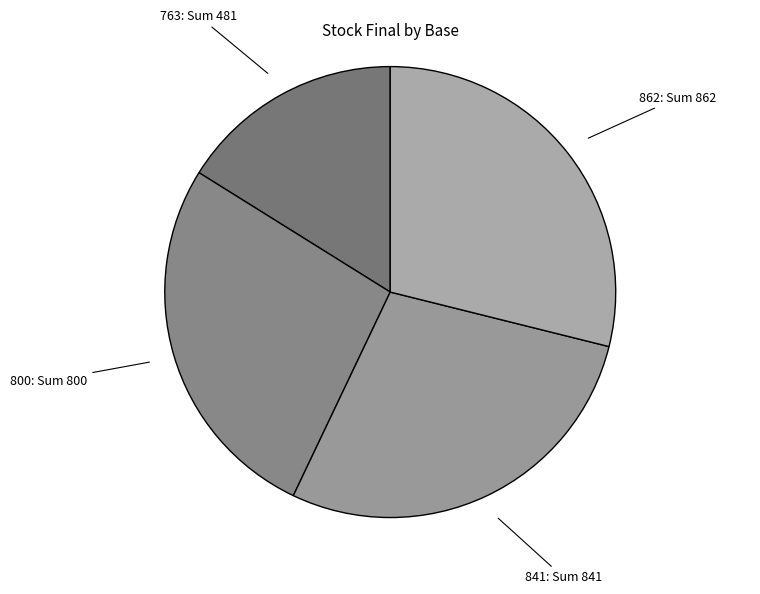

What is the smallest slice in the pie chart?

763: Sum 481